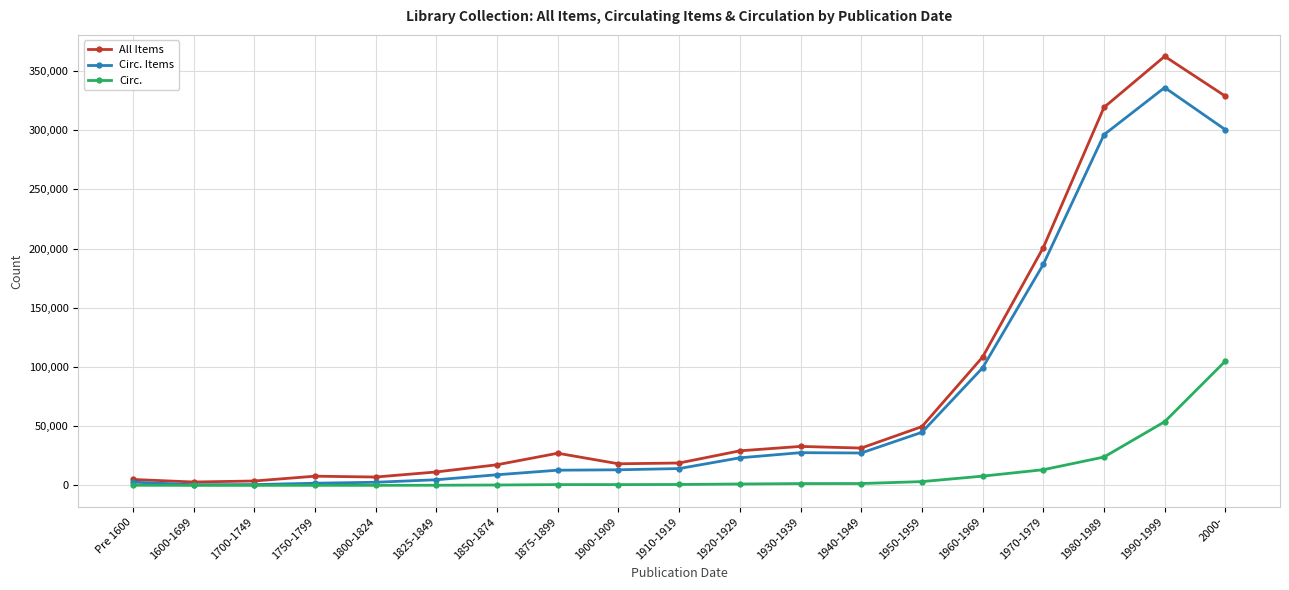

At which label does Circ. Items reach its peak?

1990-1999